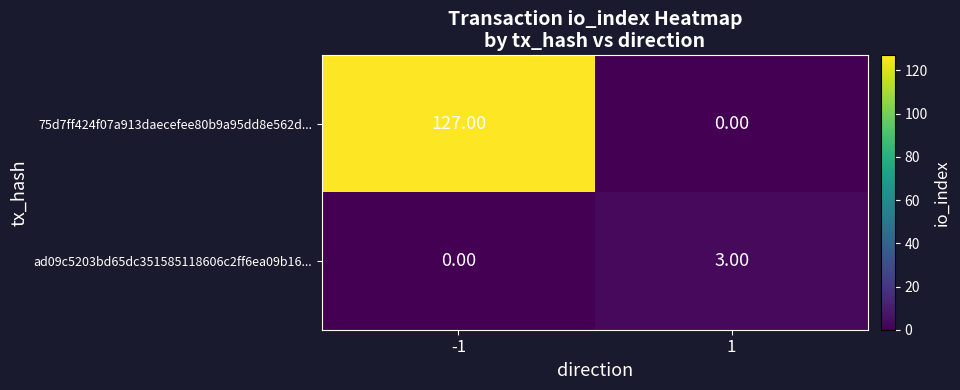

What is the difference between the maximum and minimum values in the 75d7ff424f07a913daecefee80b9a95dd8e562d... series?

127